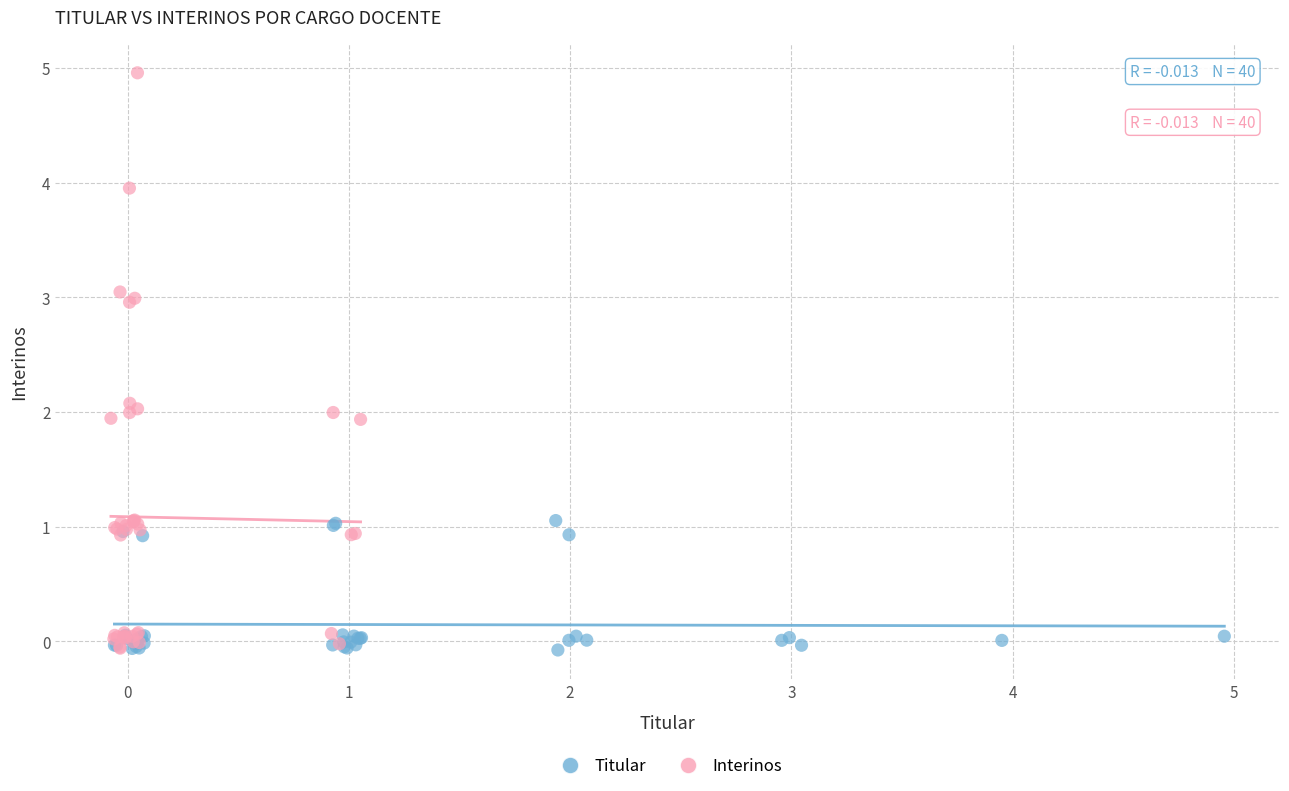

Which series reaches the maximum Y coordinate?

Interinos